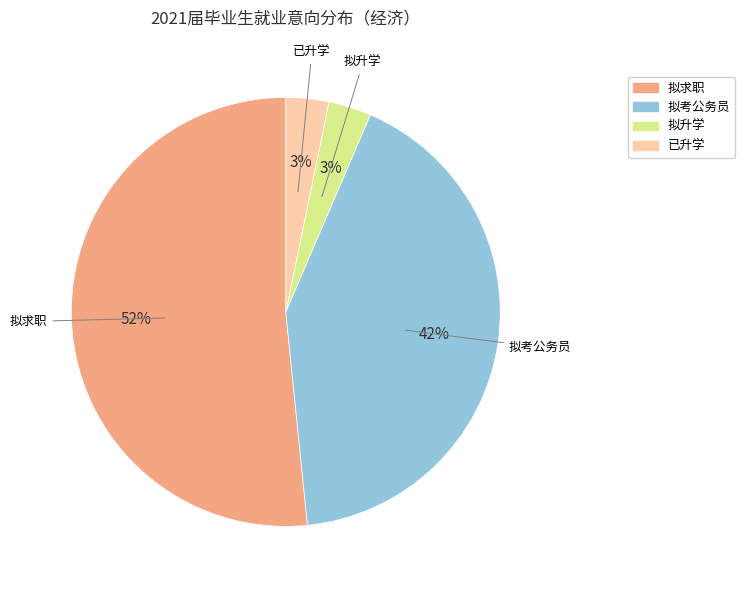

Do 拟考公务员 and 拟求职 together represent more than half of the pie?

Yes